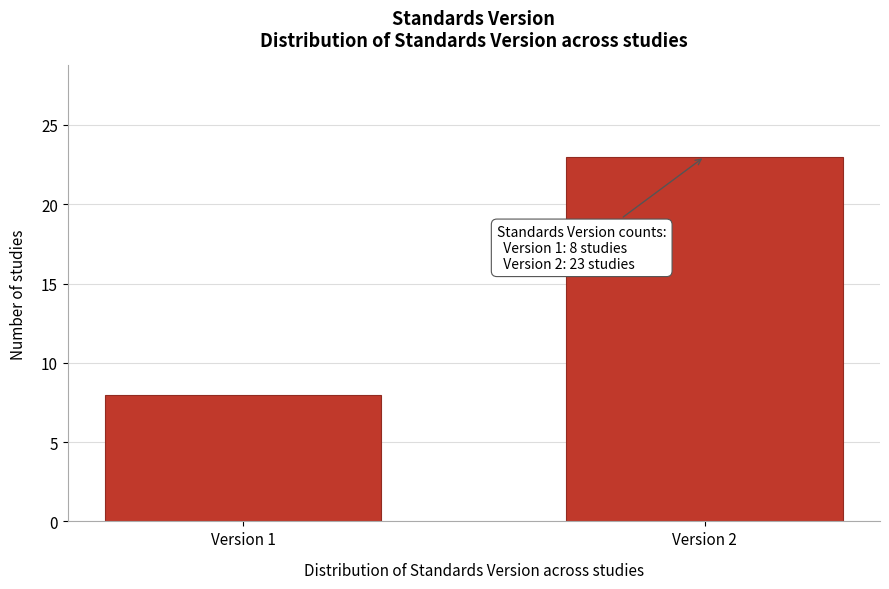

Reading left to right, transcribe all the data shown in this chart.

8	23